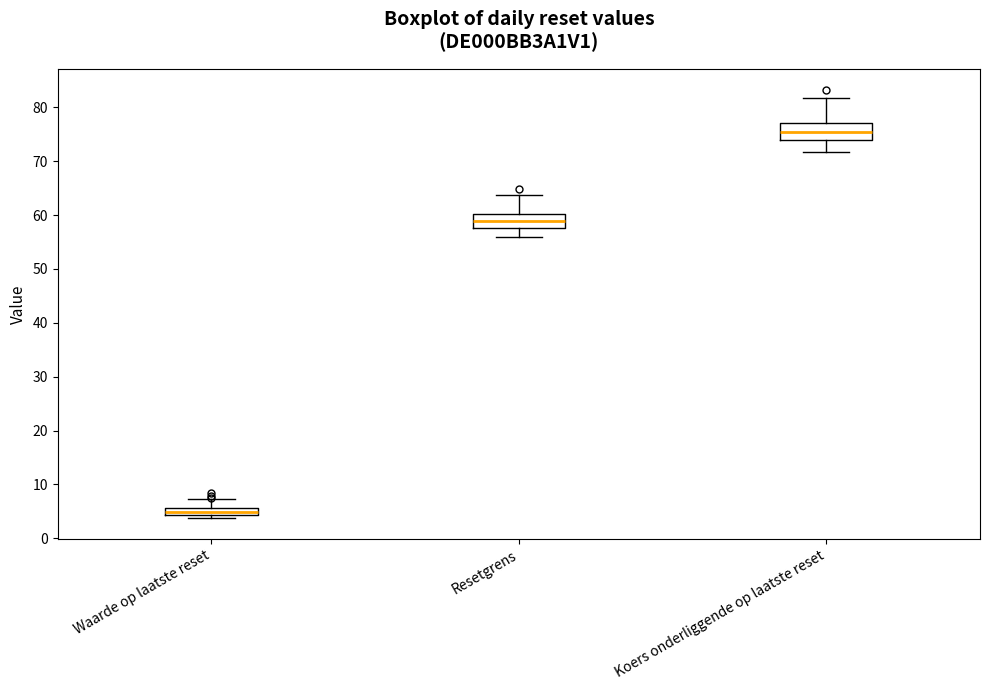

Where does the median line of the box for Waarde op laatste reset sit on the y-axis? The values are not printed on the chart, so give them approximately, as read against the axis.

5